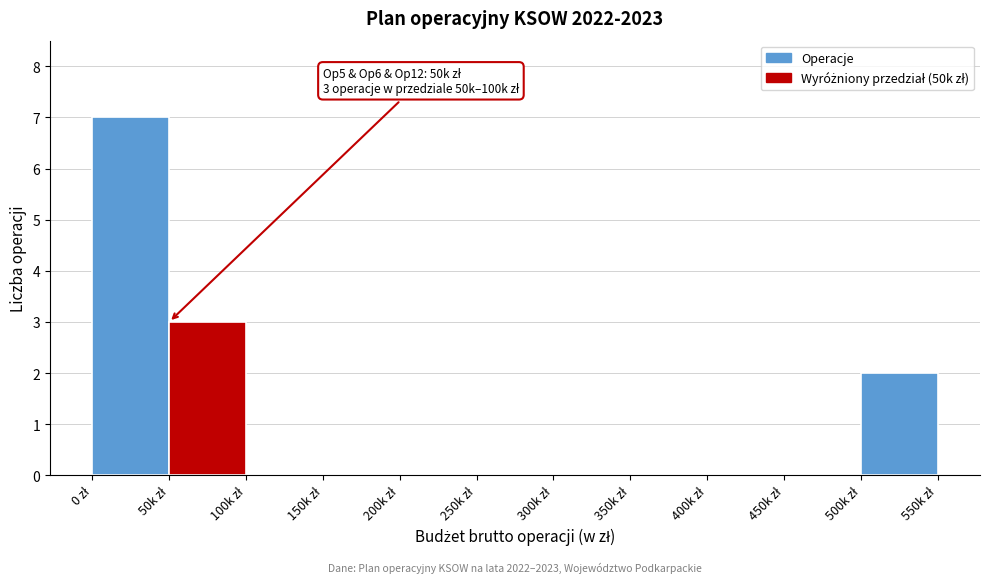

What is the maximum value shown in the chart?

7